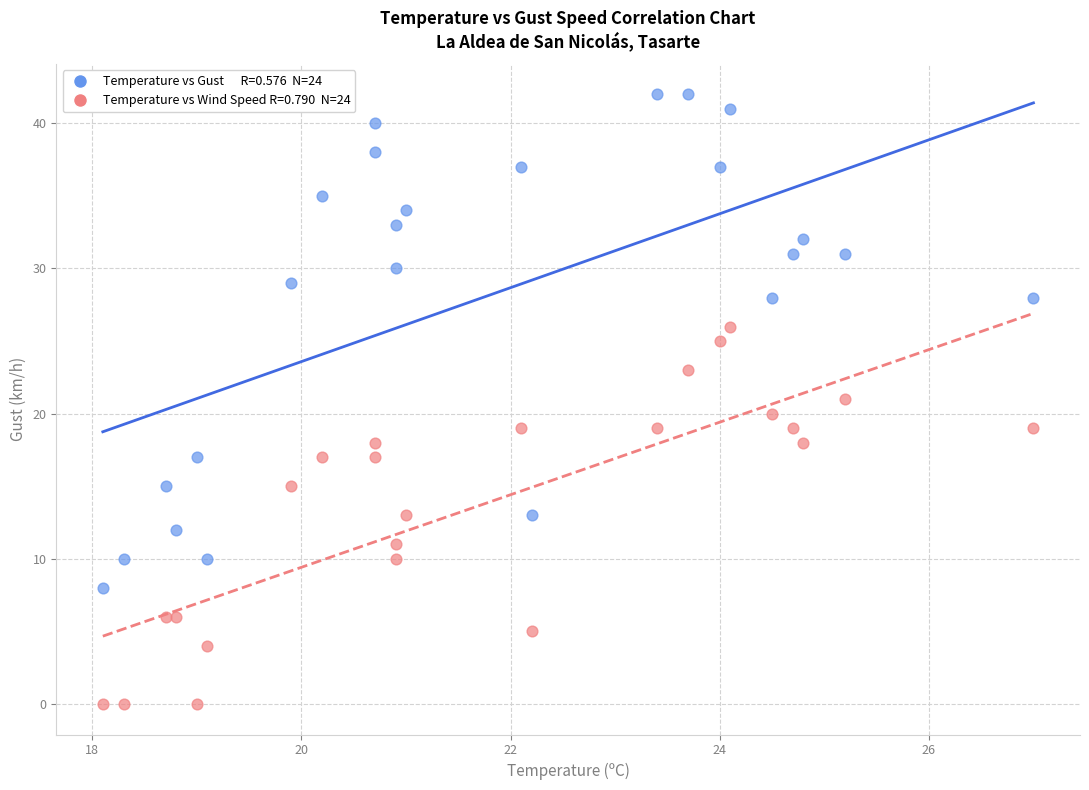

Across all data points, what is the range of Y values (max minus min)?

42